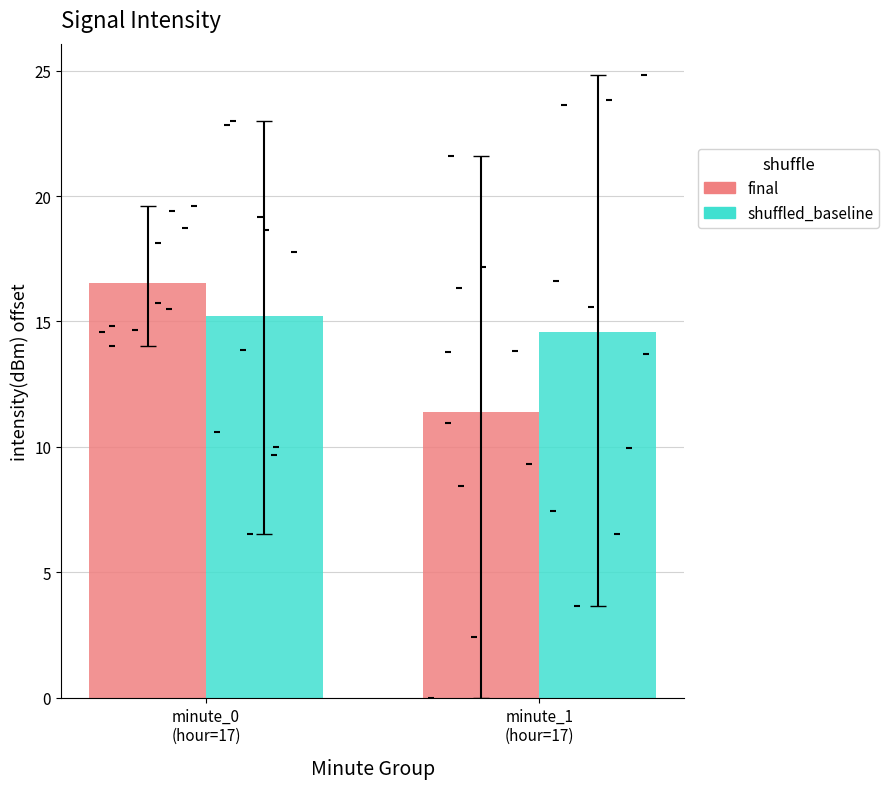

What are all the series names shown in the legend?

final, shuffled_baseline